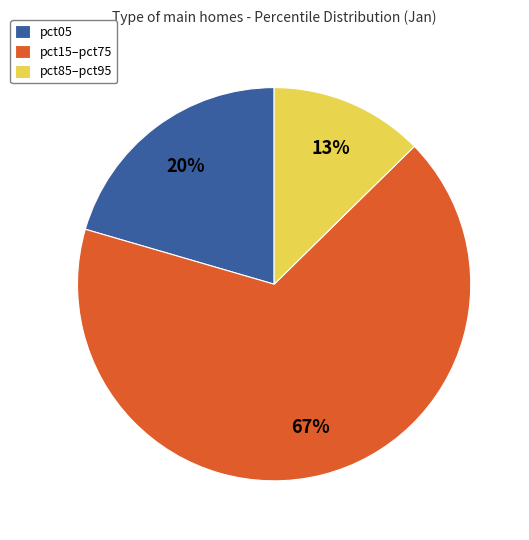

Is there a majority slice in this chart?

Yes